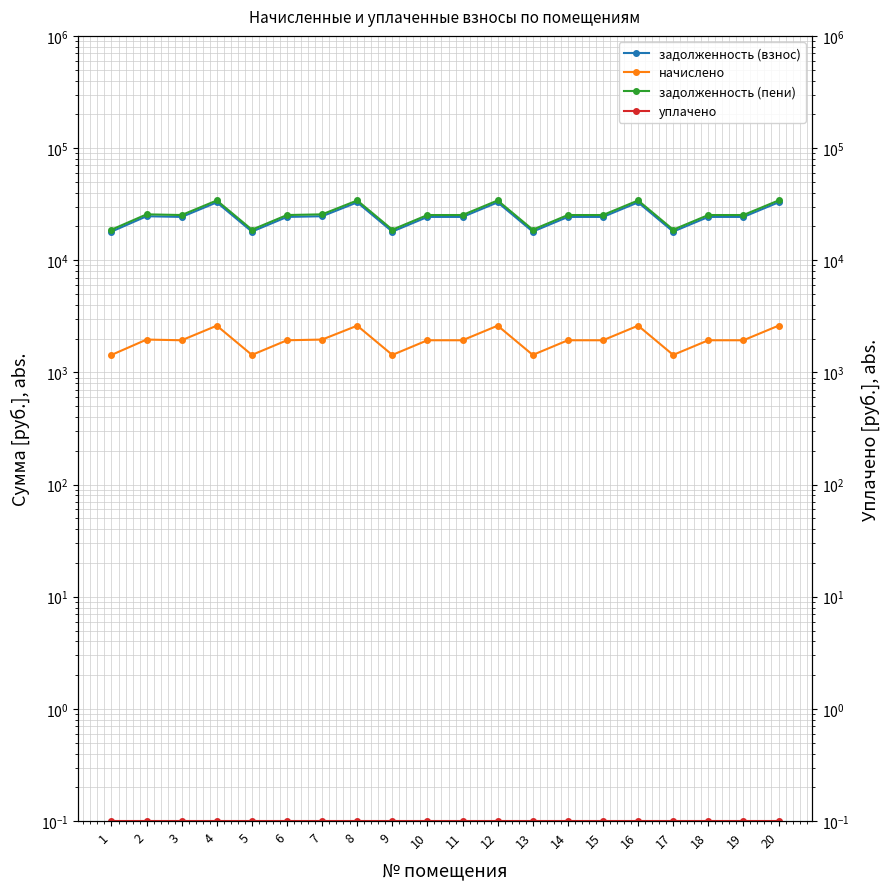

At which category does the chart reach its minimum across all series?

1